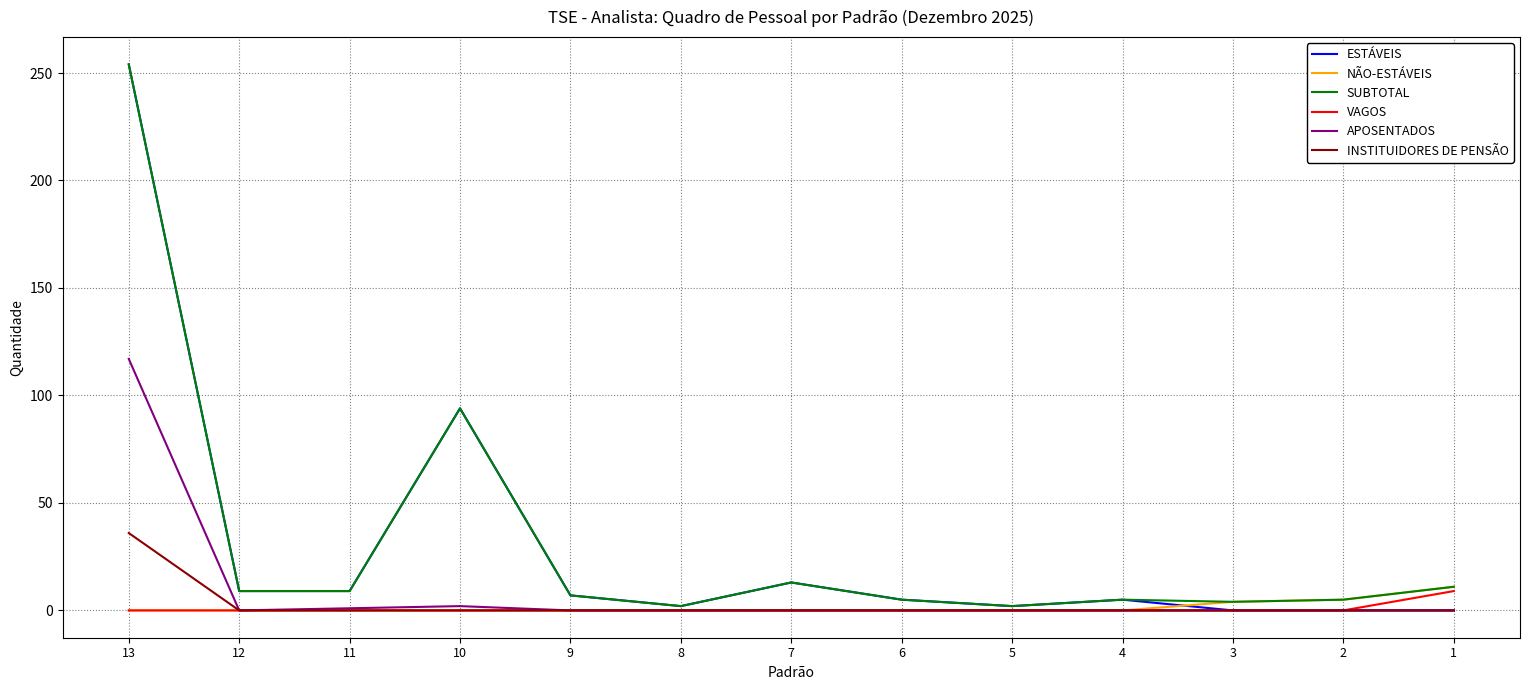

How many categories are shown in the chart?

13